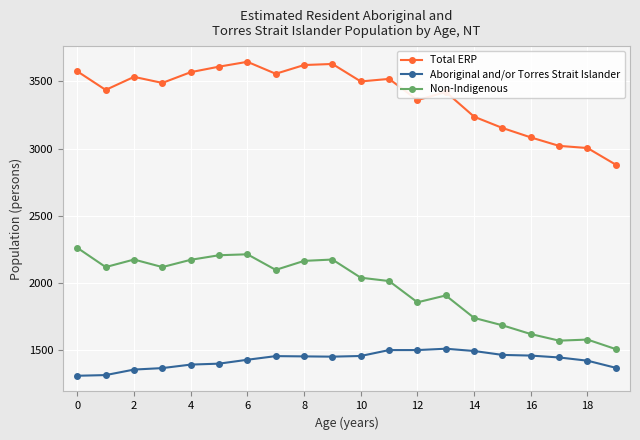

Does the chart display data point markers on the line(s)?

Yes